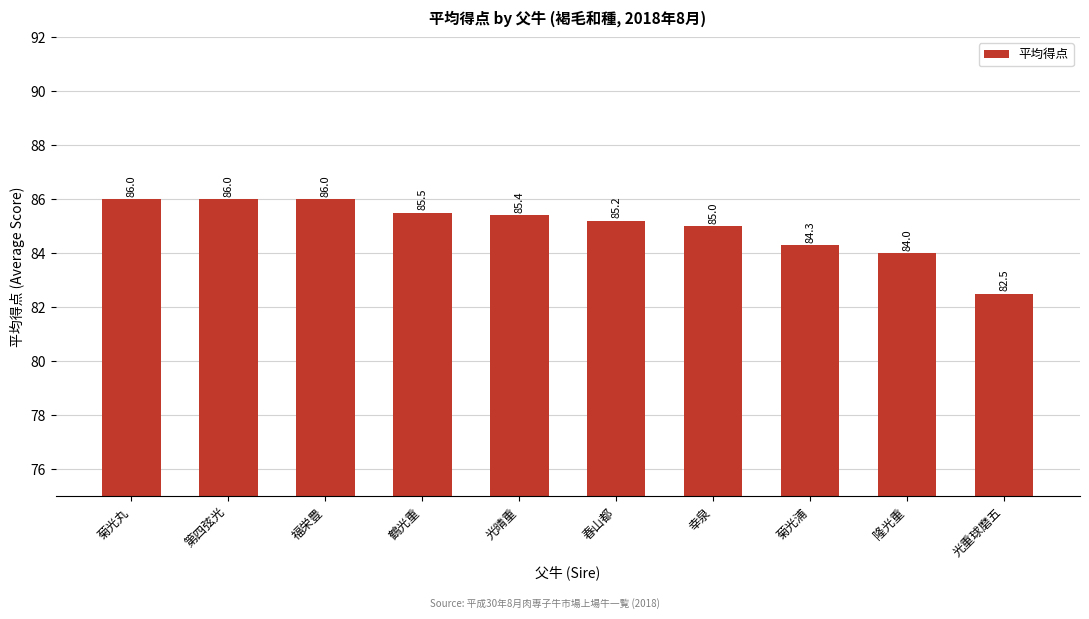

Reading right to left, what are all the values shown in this chart?

光重球磨五=82.5	隆光重=84.0	菊光浦=84.3	幸泉=85.0	春山都=85.2	光晴重=85.4	鶴光重=85.5	福栄豊=86.0	第四弦光=86.0	菊光丸=86.0